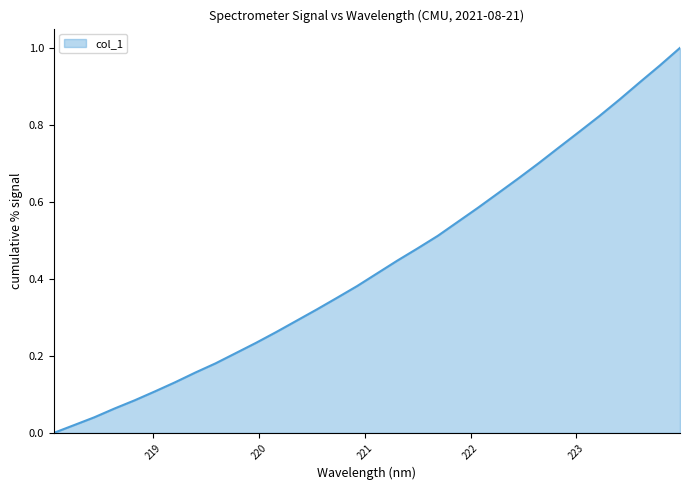

How many categories are shown in the chart?

32